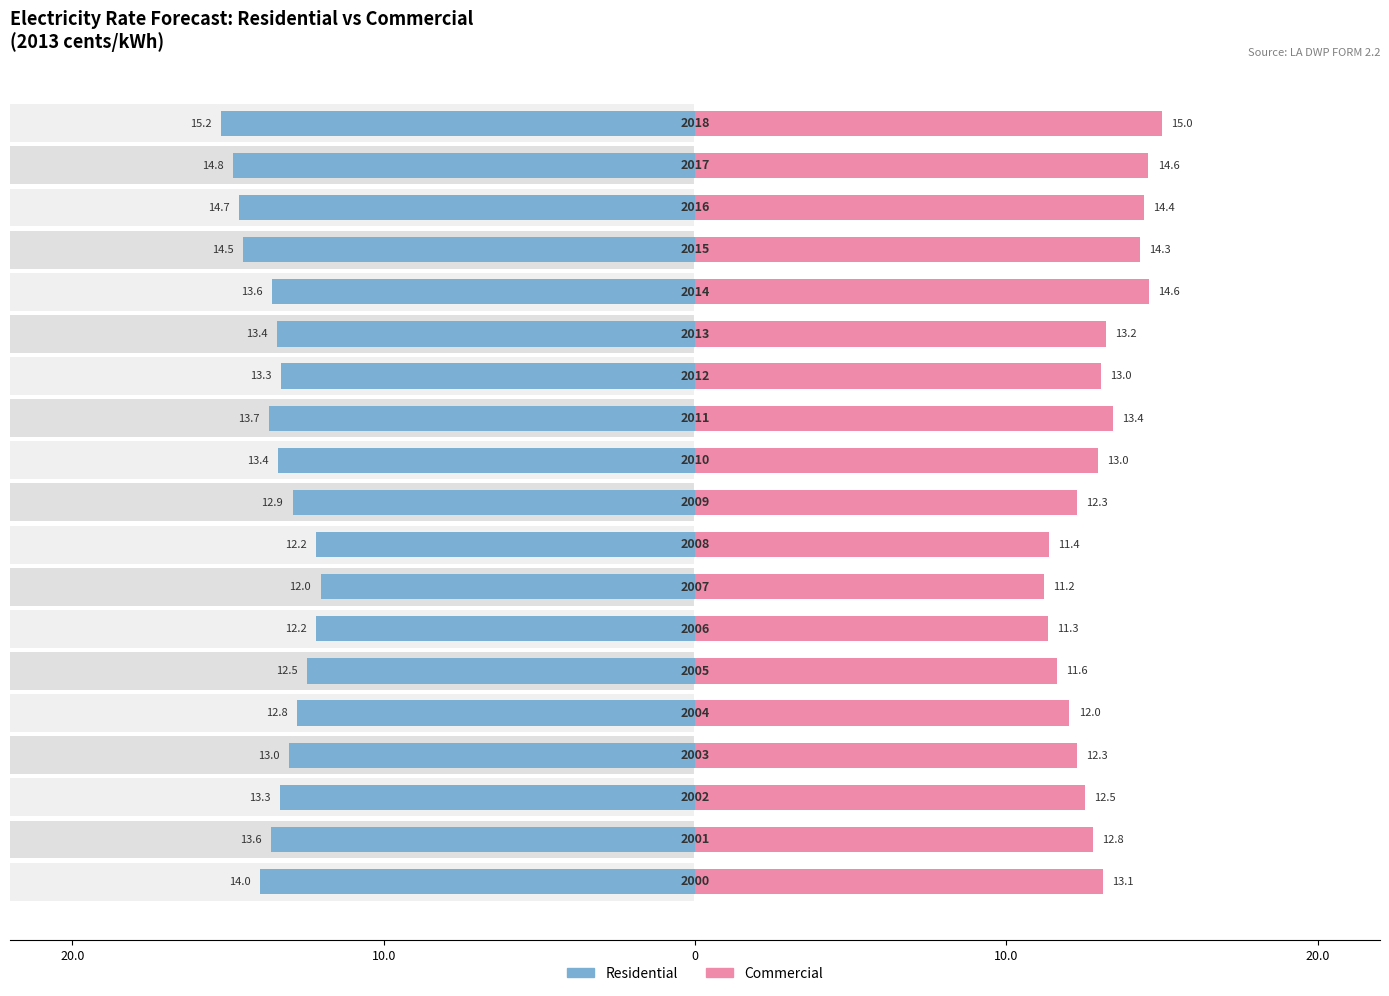

What is the difference between the Residential values at 12 and 17?

1.5